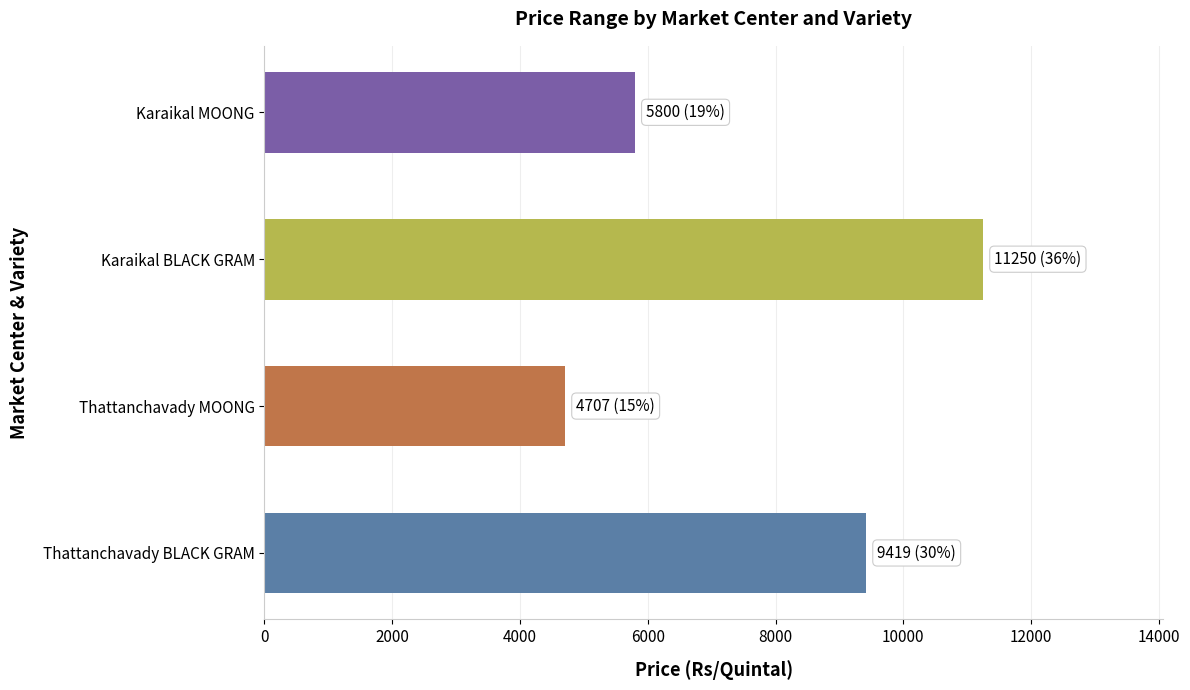

At which category does the chart reach its peak across all series?

Karaikal BLACK GRAM